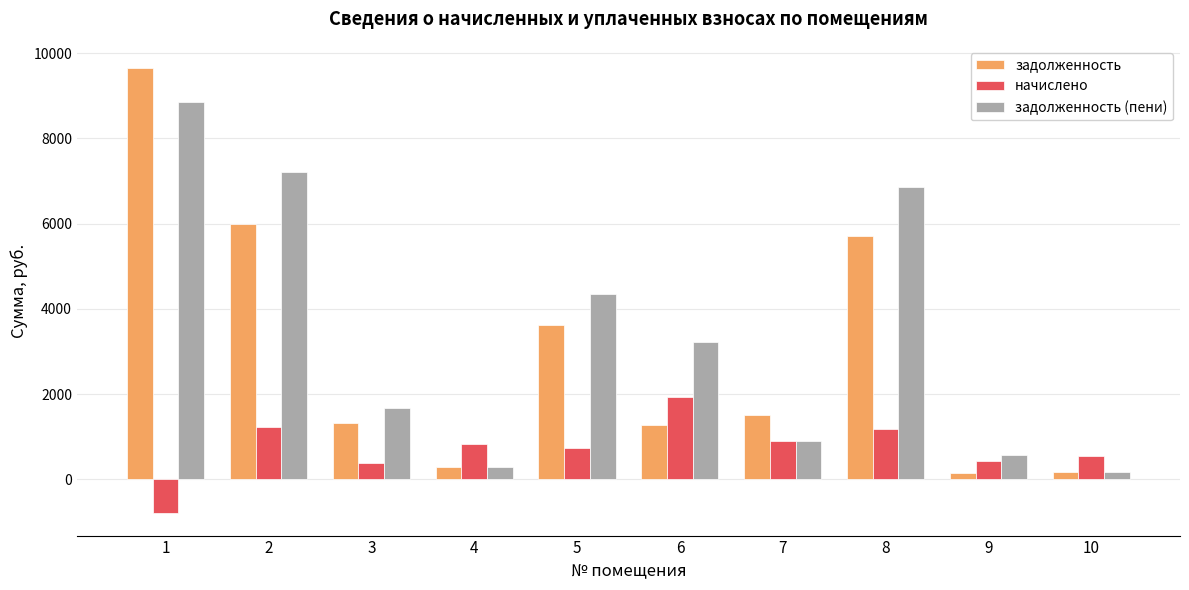

What is the difference between the maximum and second lowest values in the задолженность series?

9473.0